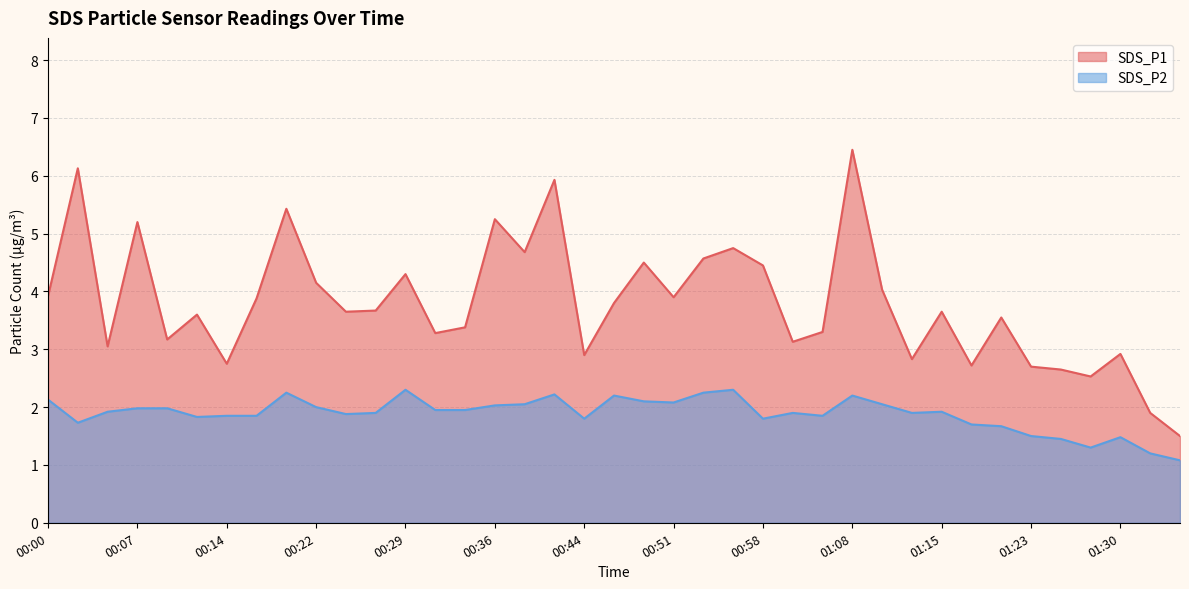

Which series has the largest total across all categories?

SDS_P1